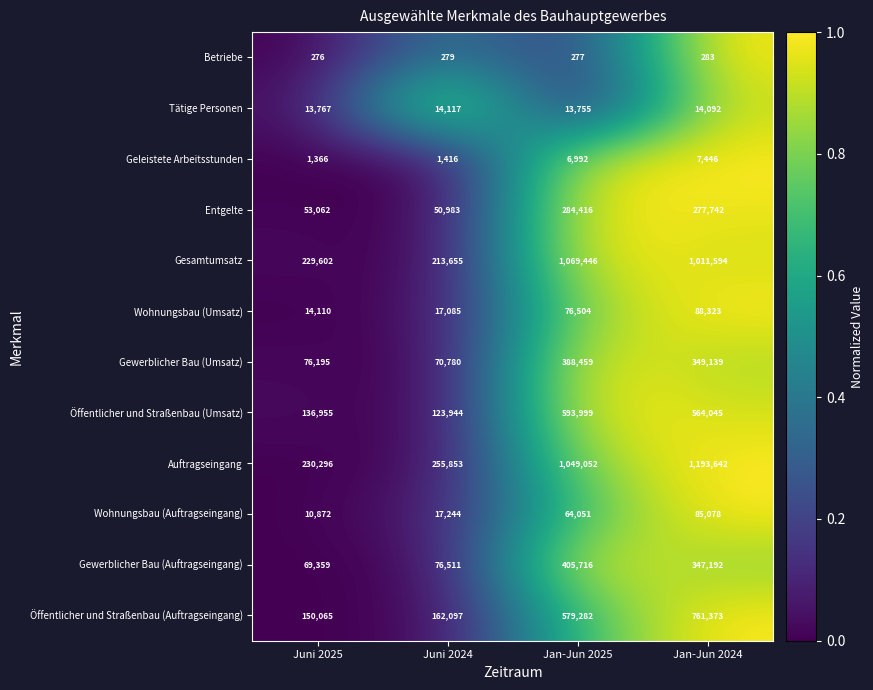

Which series changed the most between Juni 2024 and Jan-Jun 2025?

Gesamtumsatz